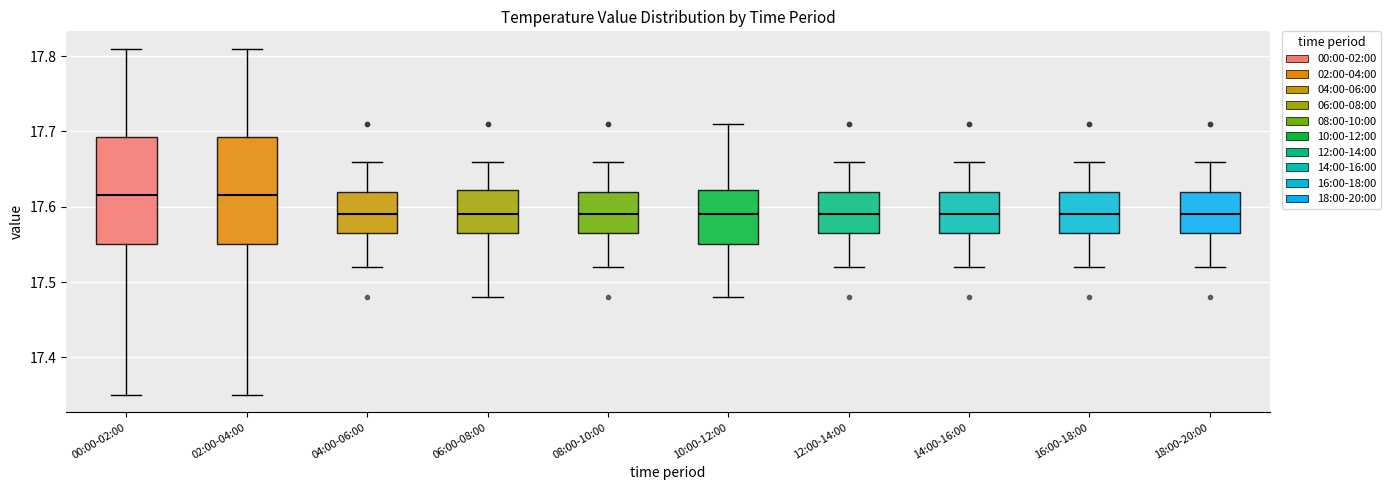

Reading left to right, transcribe this box plot: for each box, give where its median line is, the range the box spans, and where its two whiskers end, as read against the y-axis. The values are not printed on the chart, so give them approximately, as read against the axis.

00:00-02:00: median 17.62, box 17.55 to 17.69, whiskers 17.35 to 17.81
02:00-04:00: median 17.62, box 17.55 to 17.69, whiskers 17.35 to 17.81
04:00-06:00: median 17.59, box 17.57 to 17.62, whiskers 17.52 to 17.66
06:00-08:00: median 17.59, box 17.57 to 17.62, whiskers 17.48 to 17.66
08:00-10:00: median 17.59, box 17.57 to 17.62, whiskers 17.52 to 17.66
10:00-12:00: median 17.59, box 17.55 to 17.62, whiskers 17.48 to 17.71
12:00-14:00: median 17.59, box 17.57 to 17.62, whiskers 17.52 to 17.66
14:00-16:00: median 17.59, box 17.57 to 17.62, whiskers 17.52 to 17.66
16:00-18:00: median 17.59, box 17.57 to 17.62, whiskers 17.52 to 17.66
18:00-20:00: median 17.59, box 17.57 to 17.62, whiskers 17.52 to 17.66